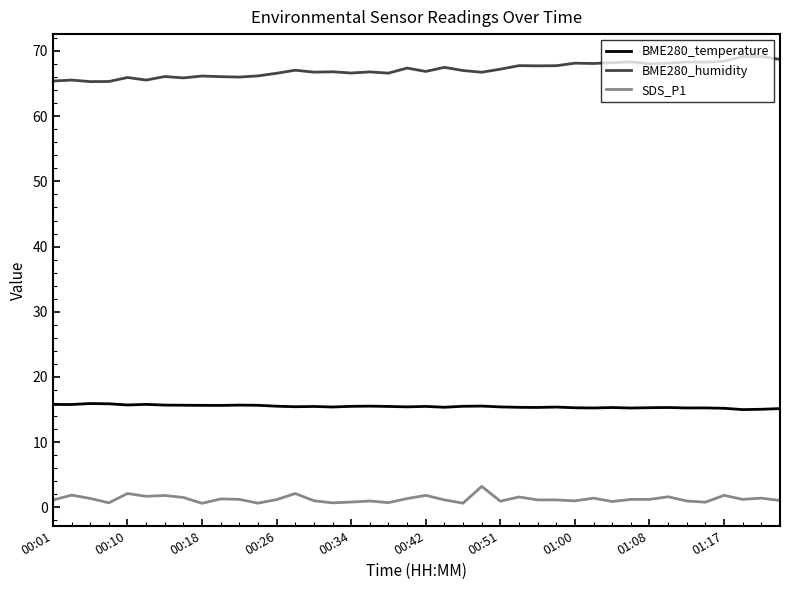

Which series has the largest total across all categories?

BME280_humidity